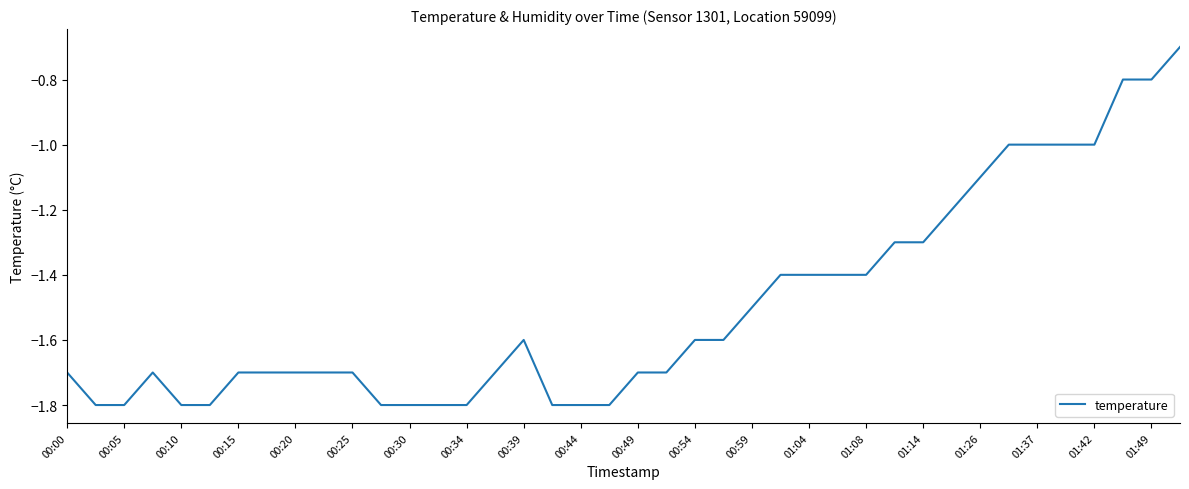

What is the maximum value shown in the chart?

-0.7